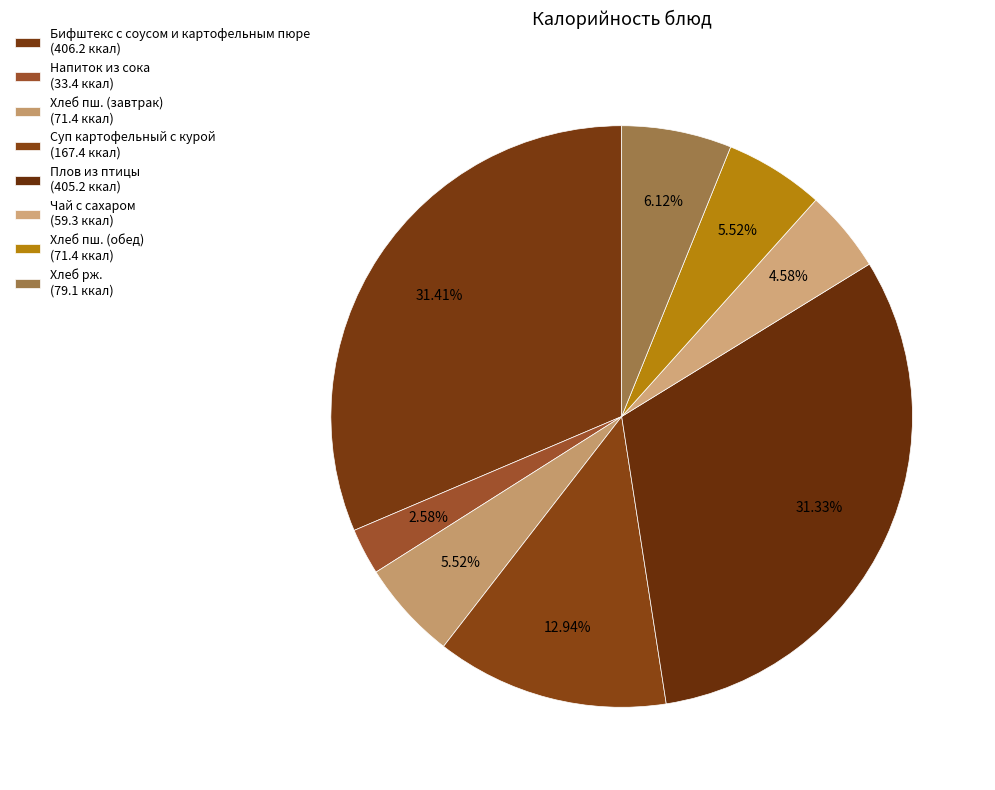

Do Хлеб рж. and Напиток из сока together represent more than half of the pie?

No